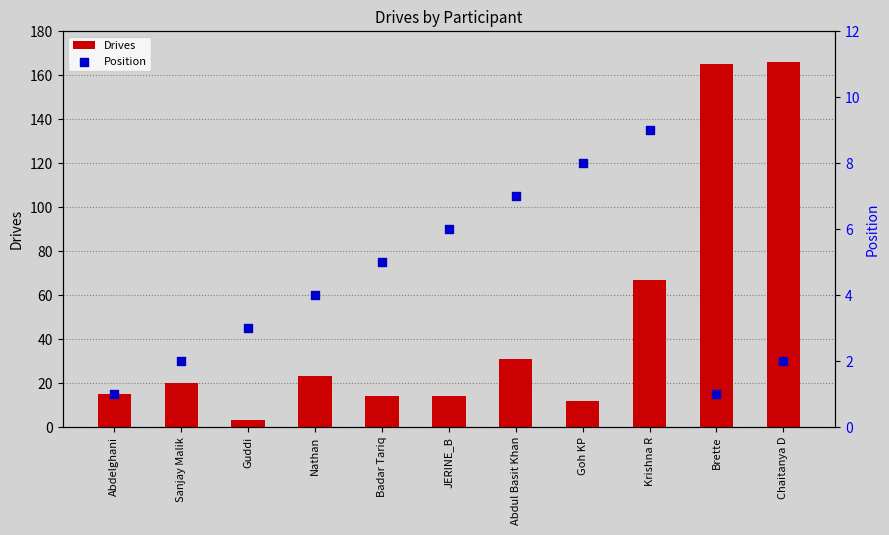

Which series has the widest spread of Y values?

Drives